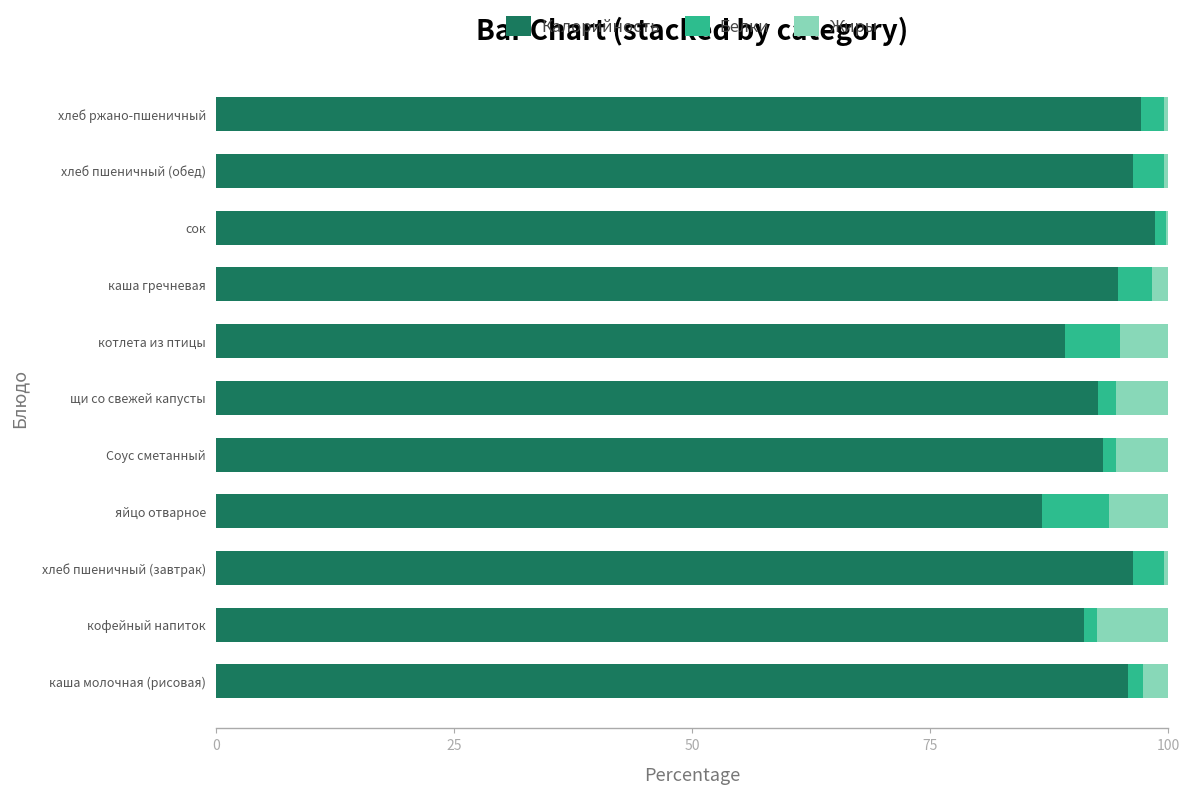

The Калорийность series shows 96.3 at хлеб пшеничный (завтрак). True or false?

True